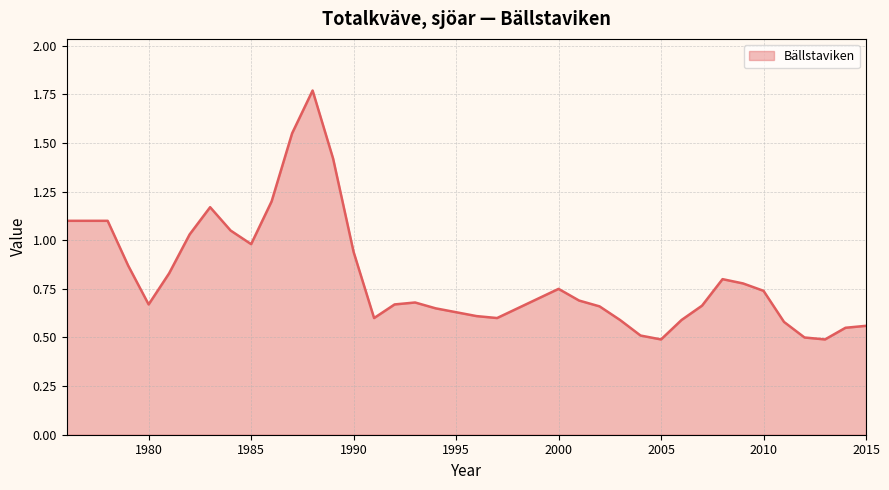

What is the minimum value shown in the chart?

0.5